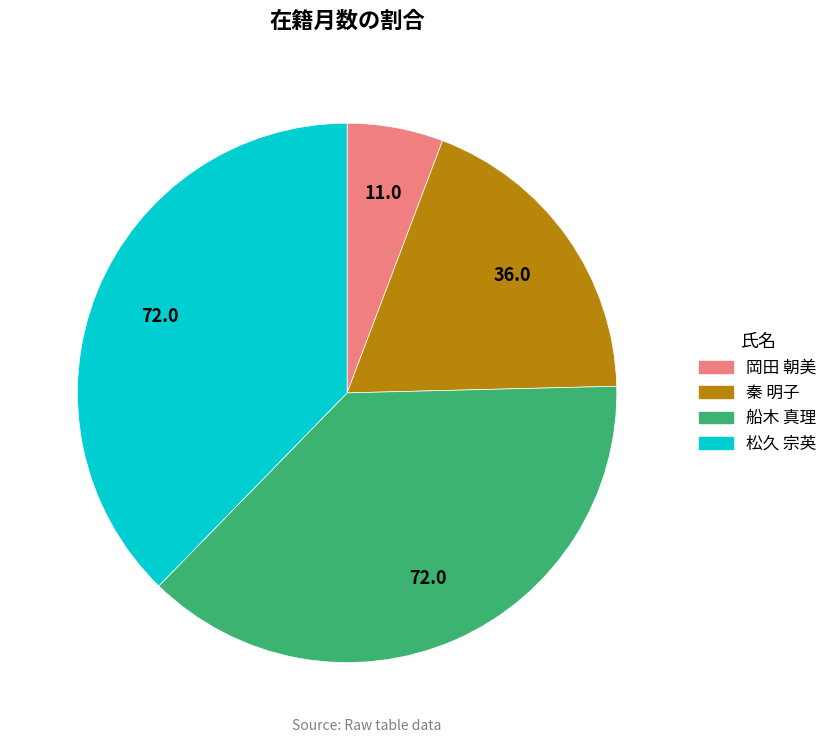

Combined, do 岡田 朝美 and 船木 真理 account for over 50%?

No